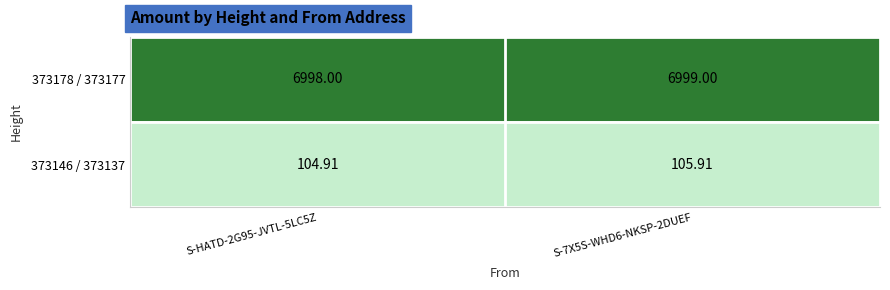

What is the difference between the highest and lowest values at S-HATD-2G95-JVTL-5LC5Z?

6893.1